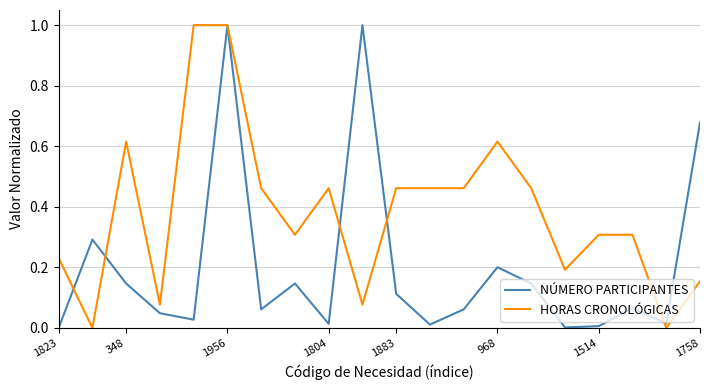

Rank the series by their average value, from lowest to highest.

NÚMERO PARTICIPANTES, HORAS CRONOLÓGICAS